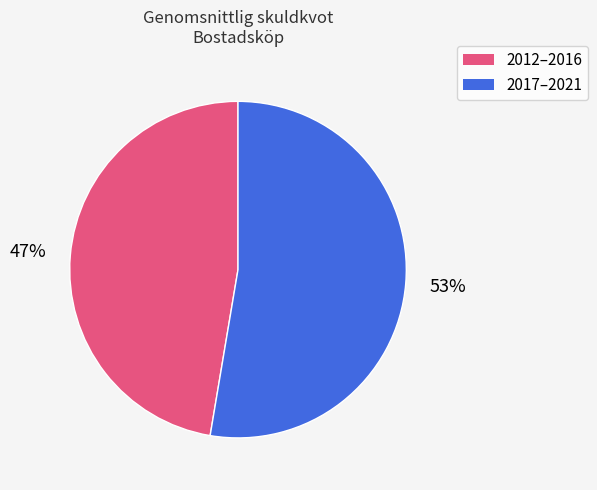

To the nearest percent, what is the average slice percentage?

50%